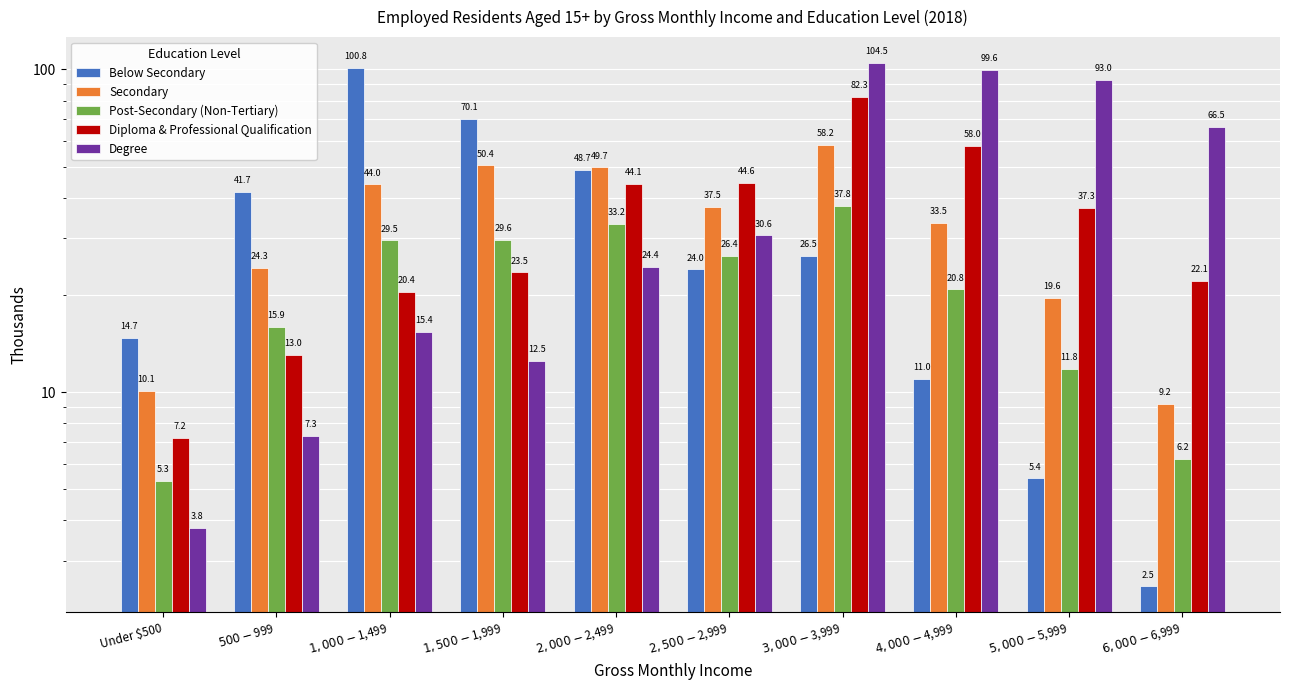

What are all the series names shown in the legend?

Below Secondary, Secondary, Post-Secondary (Non-Tertiary), Diploma & Professional Qualification, Degree